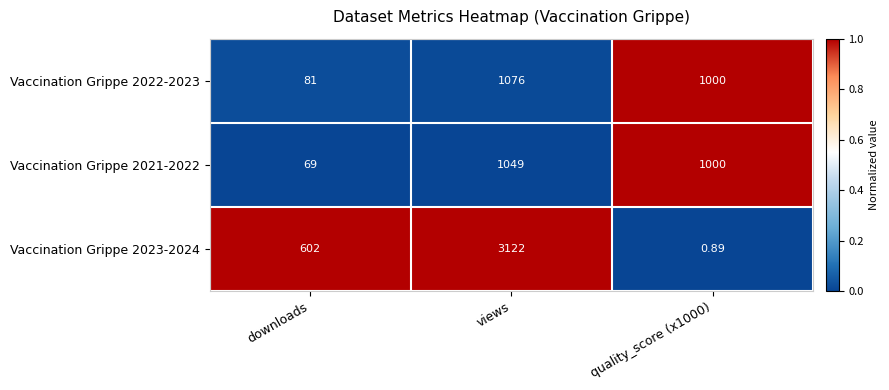

At which category does the chart reach its peak across all series?

views